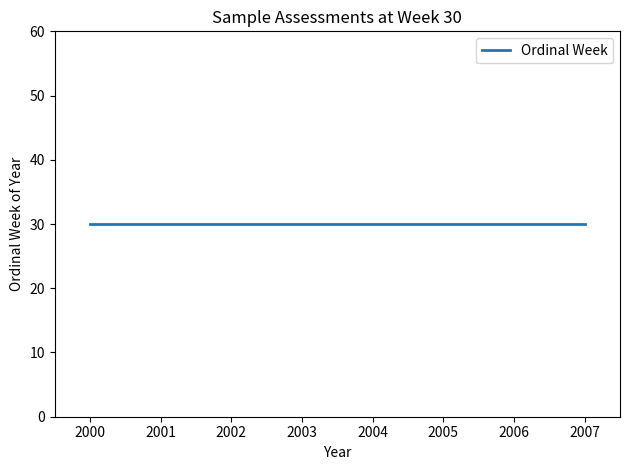

Which has a higher value, 30 or 30?

30